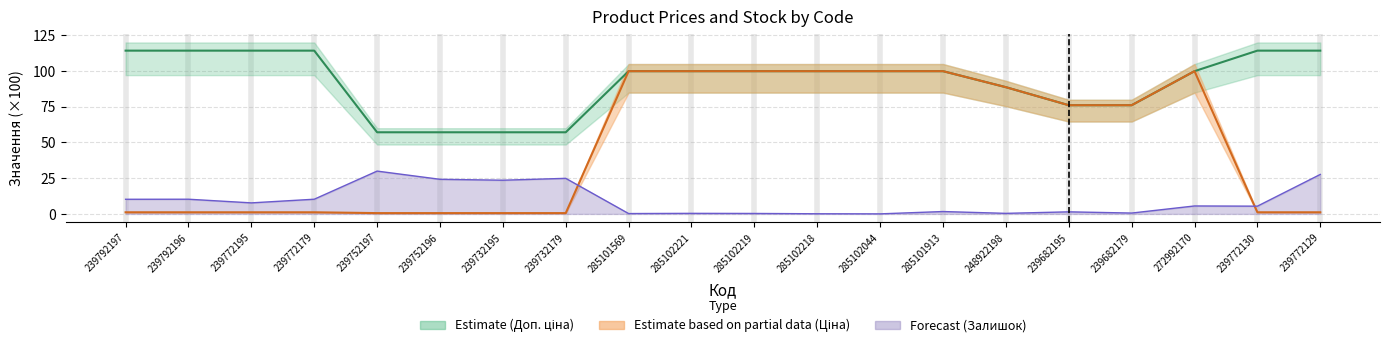

At which label does Доп. ціна reach its minimum?

239752197